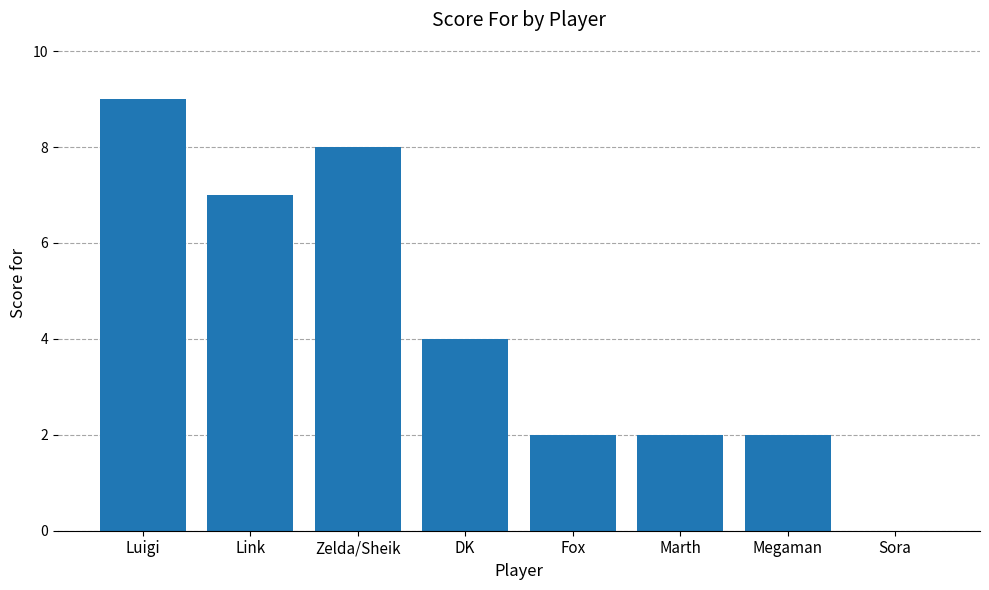

Reading left to right, transcribe all the data shown in this chart.

Luigi=9	Link=7	Zelda/Sheik=8	DK=4	Fox=2	Marth=2	Megaman=2	Sora=0